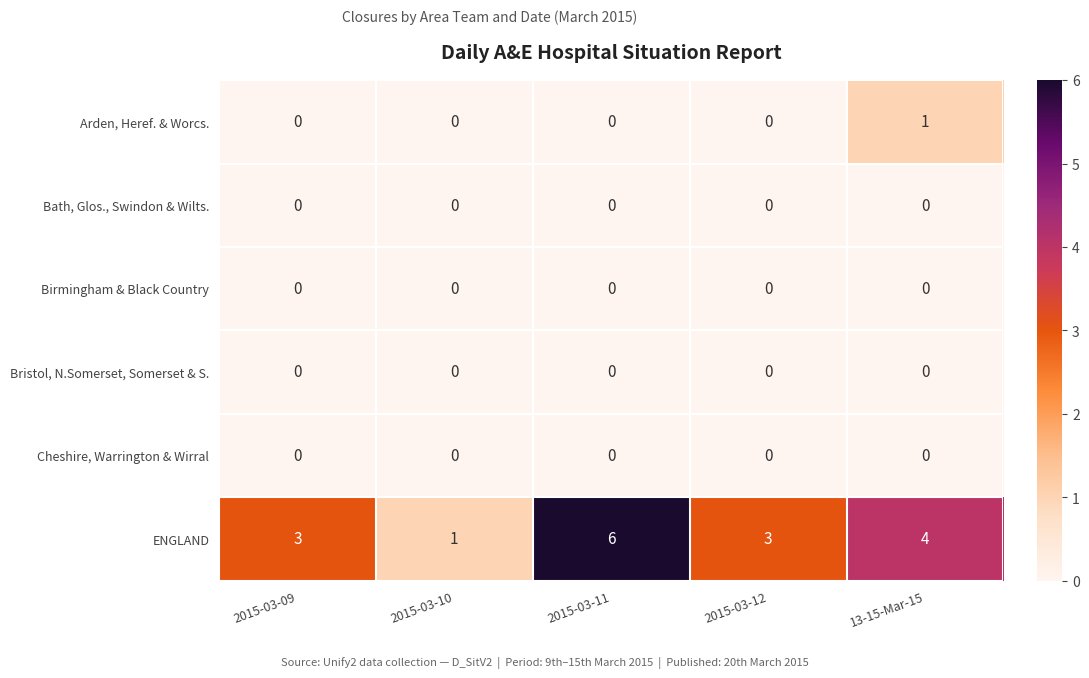

Which series has the largest range (max minus min)?

ENGLAND